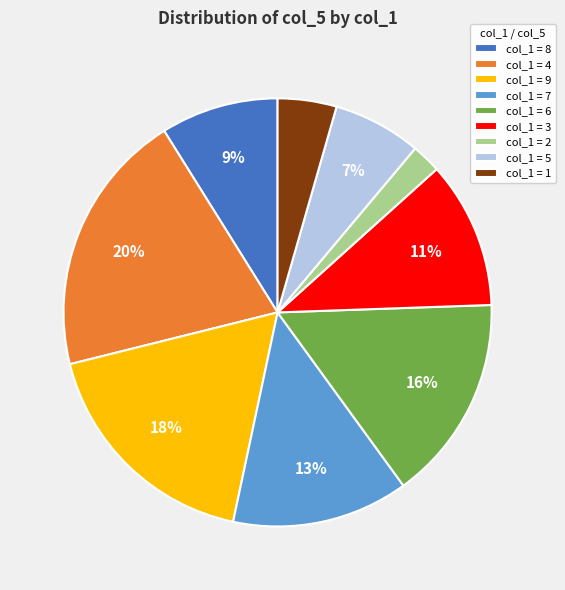

Which has a higher value, col_1 = 6 or col_1 = 4?

col_1 = 4